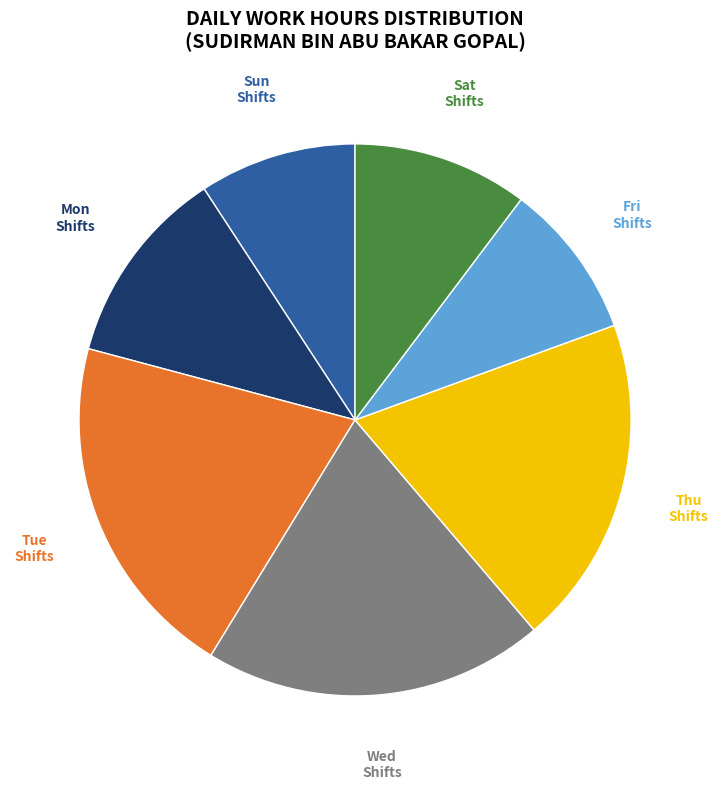

Is it true that Mon is 12% of the pie?

True